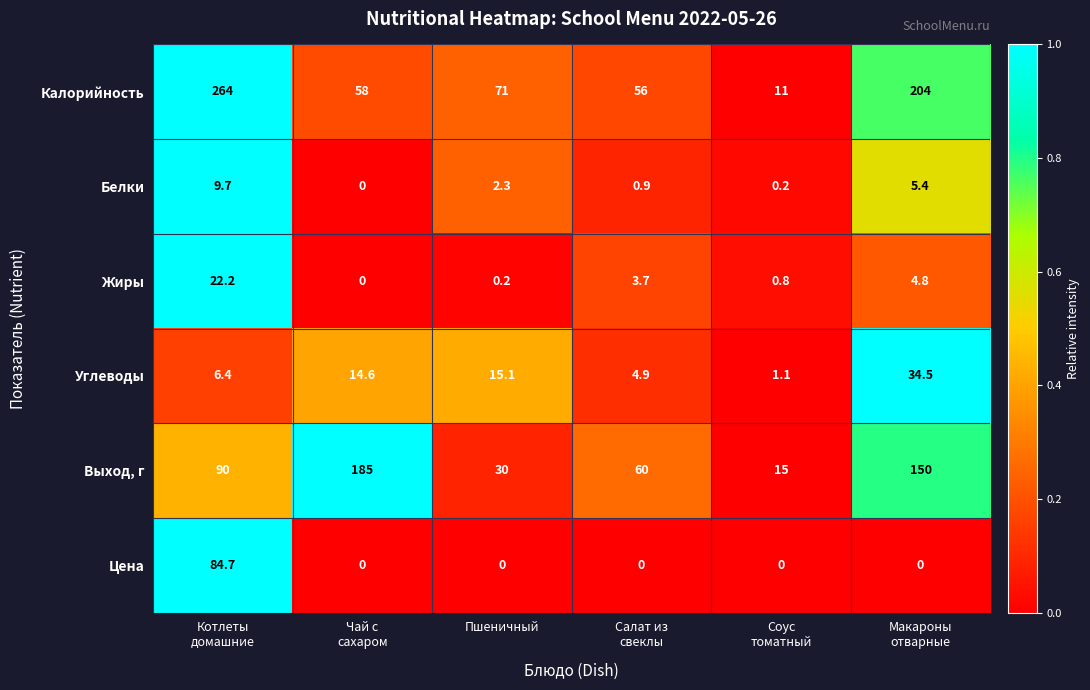

What is the maximum value shown in the chart?

264.0